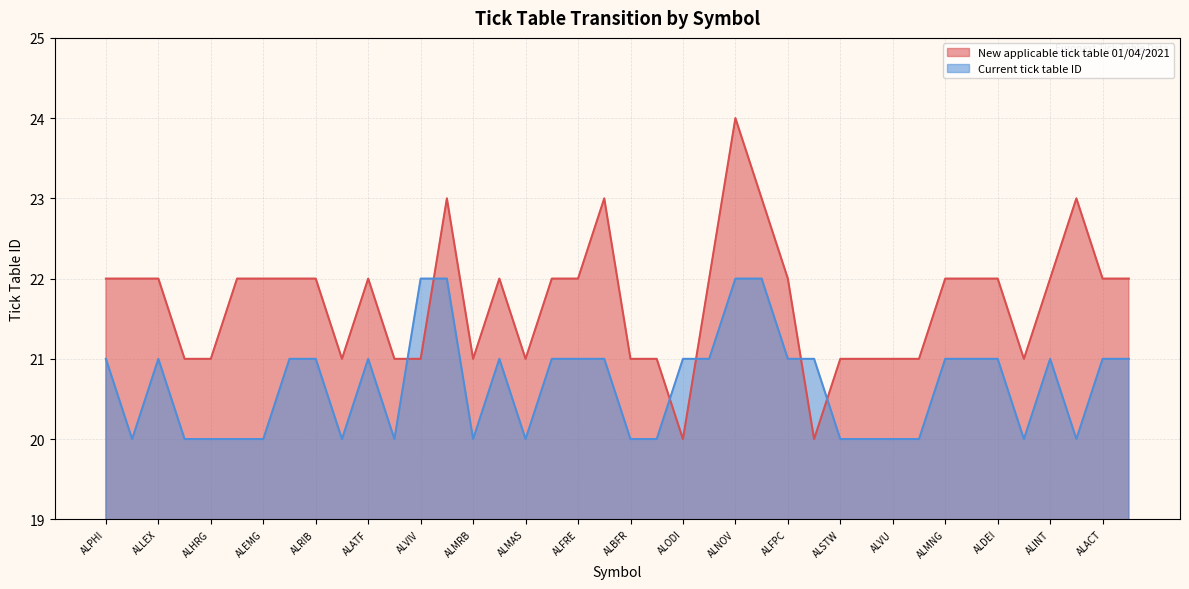

What is the label of the 27th point from the right?

ALNEV